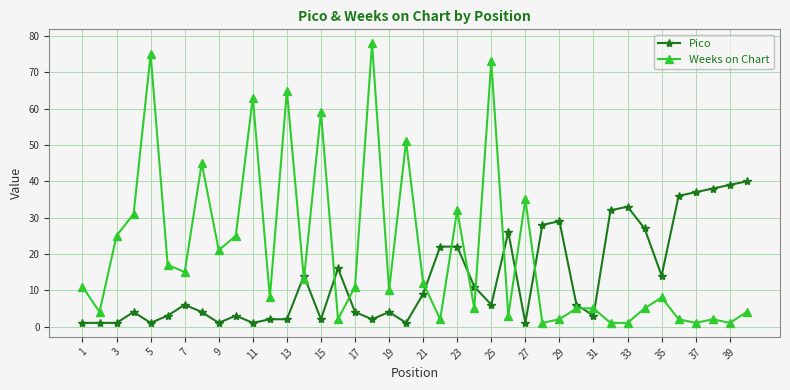

What is the minimum value shown in the chart?

1